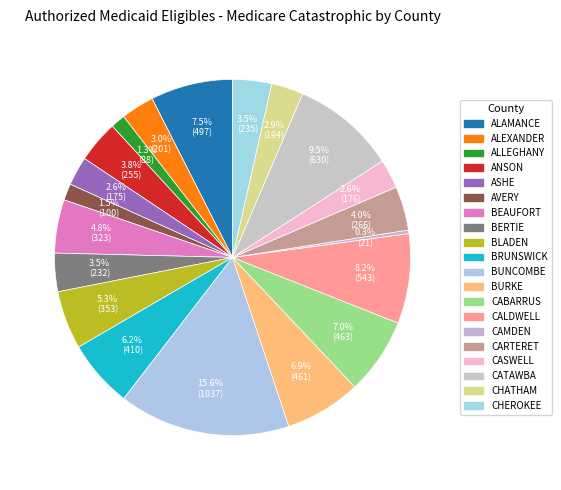

How many slices are in this pie chart?

20